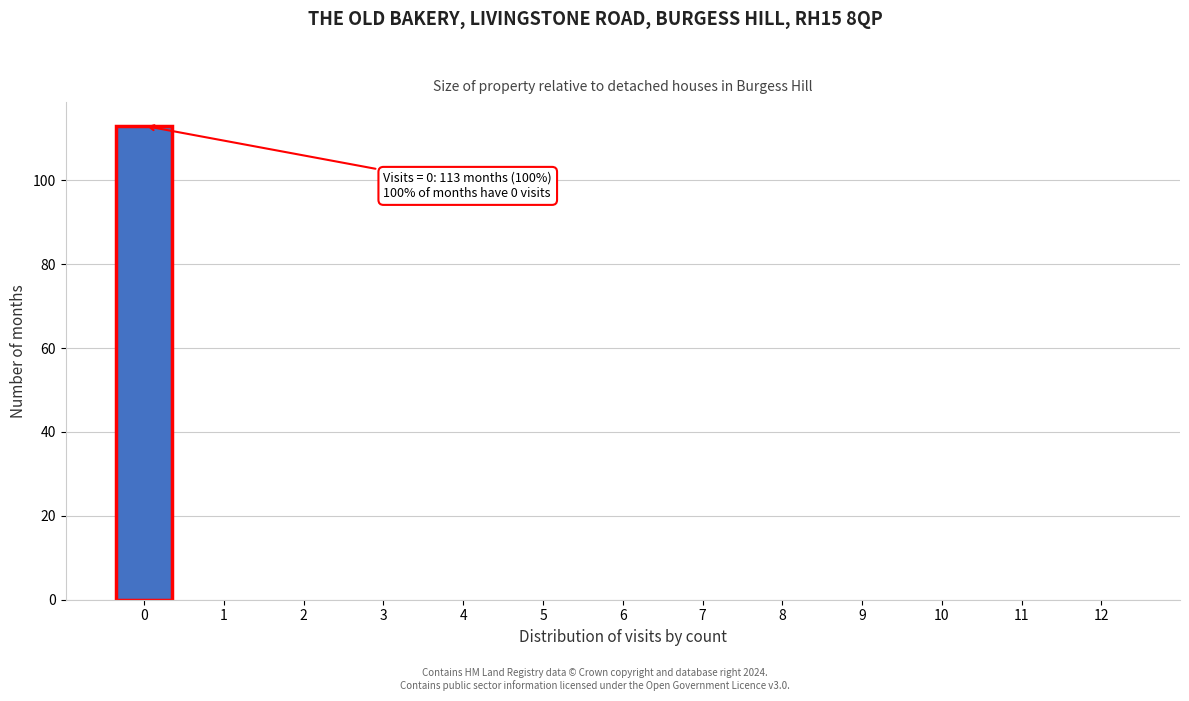

Reading left to right, transcribe all the data shown in this chart.

0=113	1=0	2=0	3=0	4=0	5=0	6=0	7=0	8=0	9=0	10=0	11=0	12=0